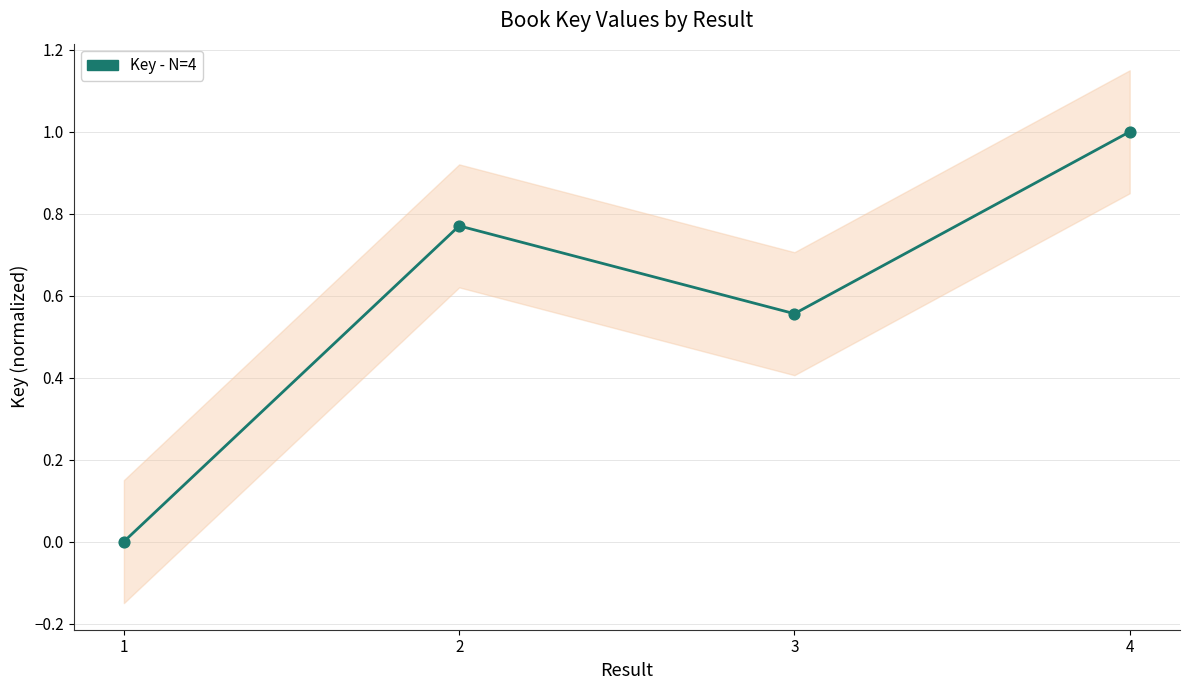

What is the change in value from 3 to 4?

+0.4